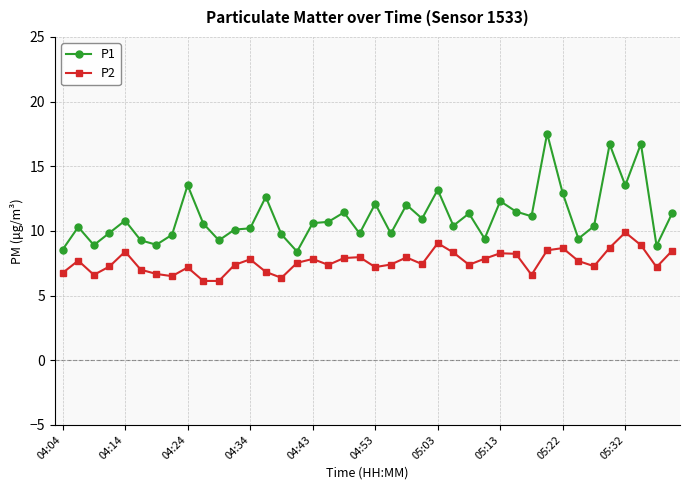

True or false: P2 has more than 0 points higher than both neighbors.

True